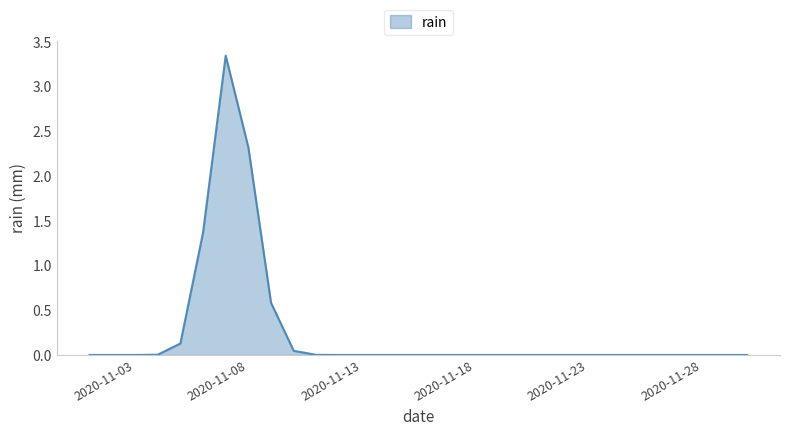

Does the chart display data point markers on the line(s)?

No